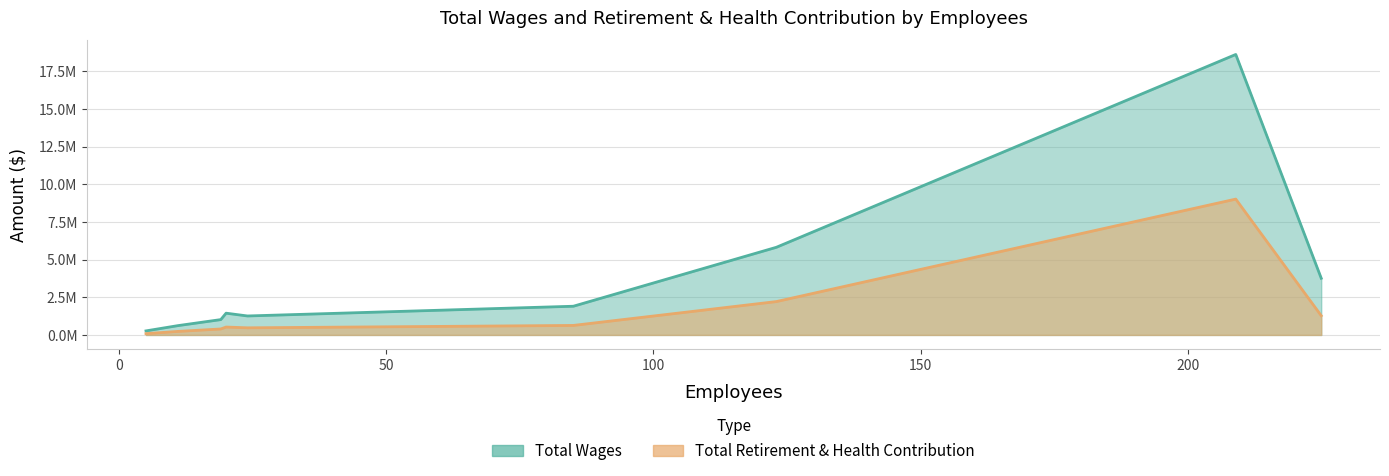

True or false: Total Wages has a value of 3762819 at Parks Recreation Community Services.

True